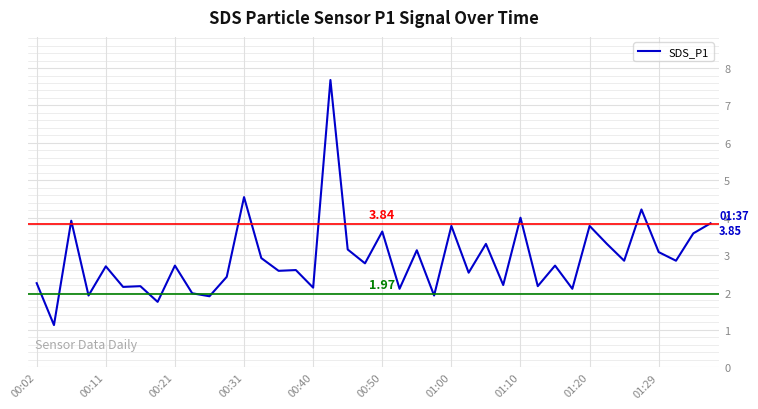

Reading left to right, extract all data points from this chart.

2.2	1.1	3.9	1.9	2.7	2.1	2.2	1.8	2.7	2.0	1.9	2.4	4.5	2.9	2.6	2.6	2.1	7.7	3.1	2.8	3.6	2.1	3.1	1.9	3.8	2.5	3.3	2.2	4.0	2.2	2.7	2.1	3.8	3.3	2.9	4.2	3.1	2.9	3.6	3.9